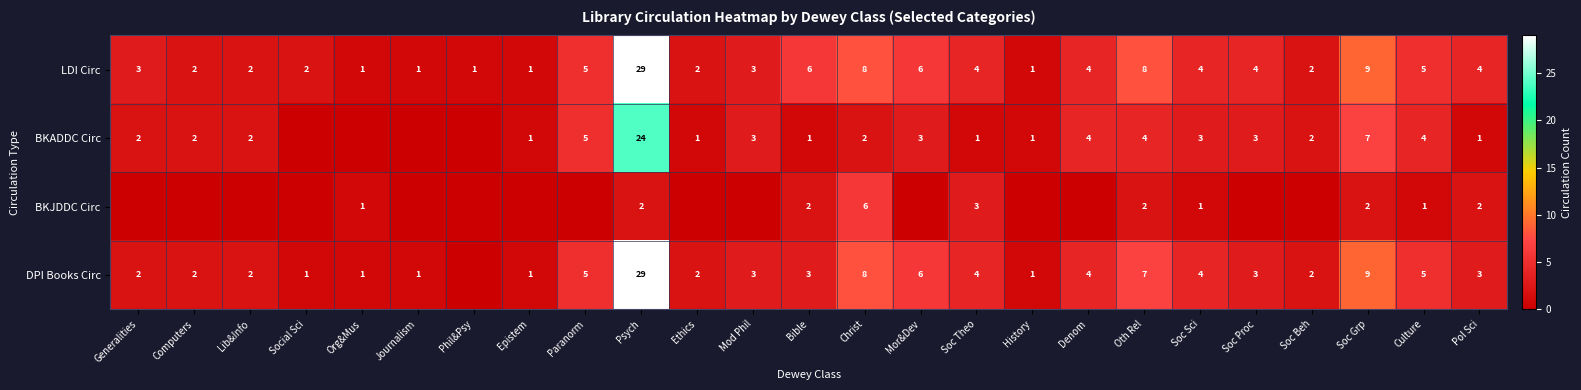

Is it true that BKJDDC Circ equals 2 at Oth Rel?

True